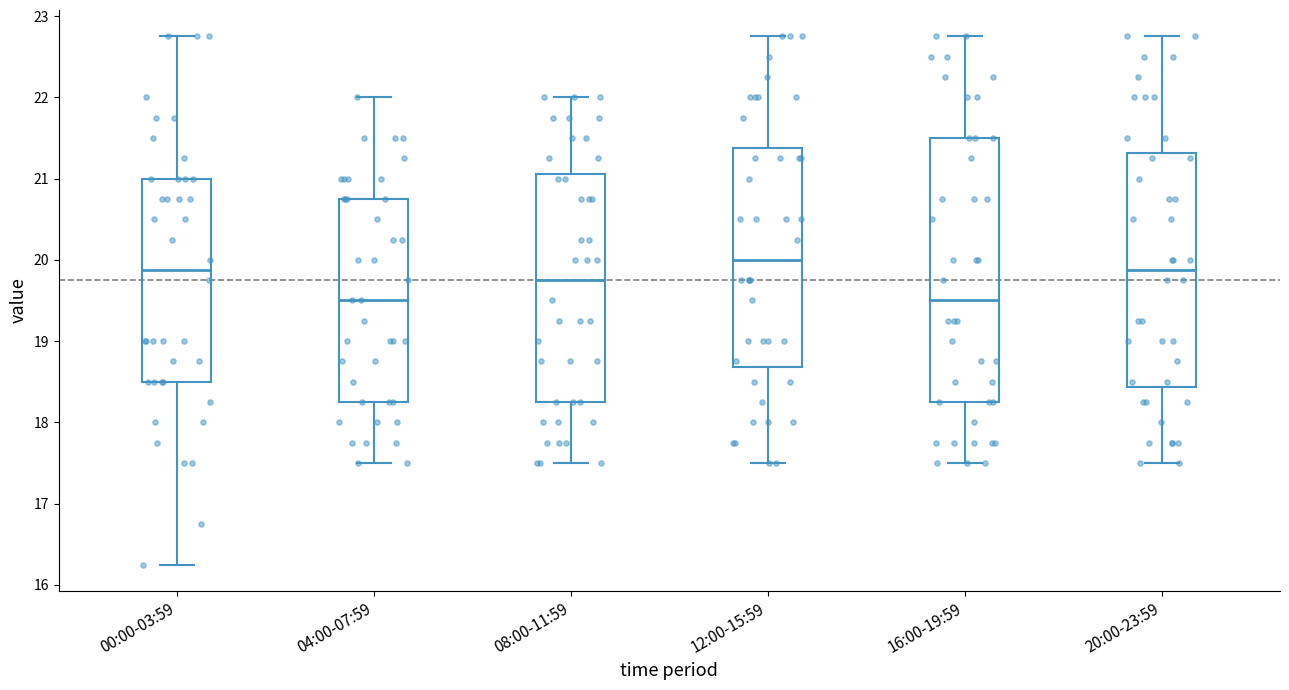

Which box has the highest median line?

12:00-15:59